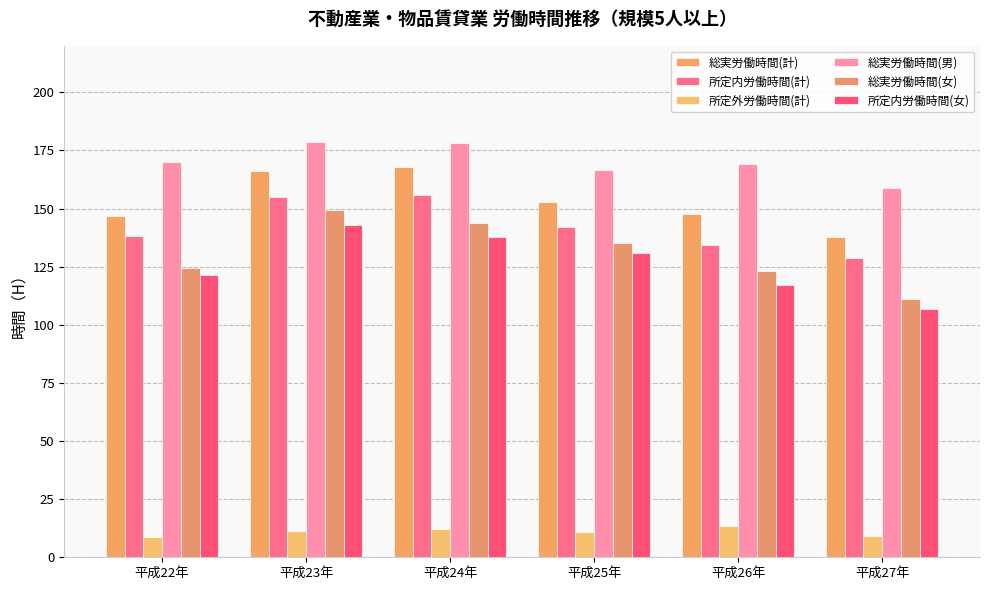

Count the number of categories in the chart.

6